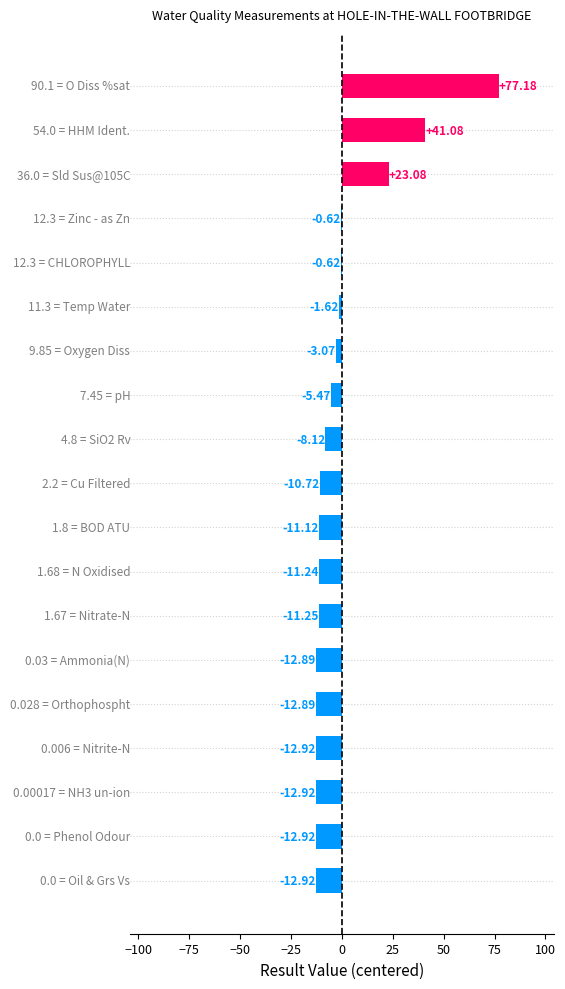

How many categories are shown in the chart?

19